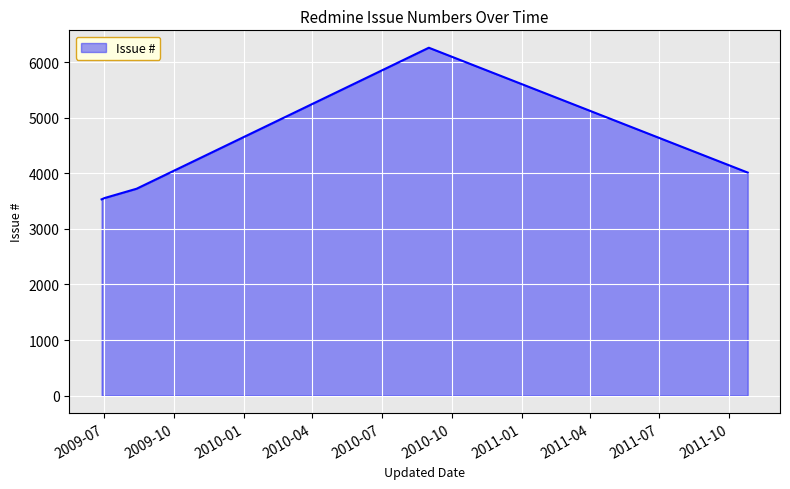

What is the greatest value displayed?

6261